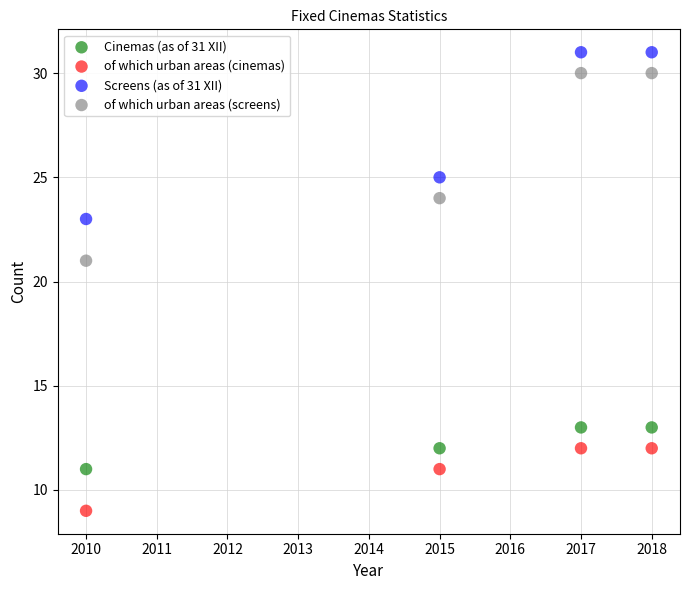

Which series has the largest Y range (max minus min)?

of which urban areas (screens)